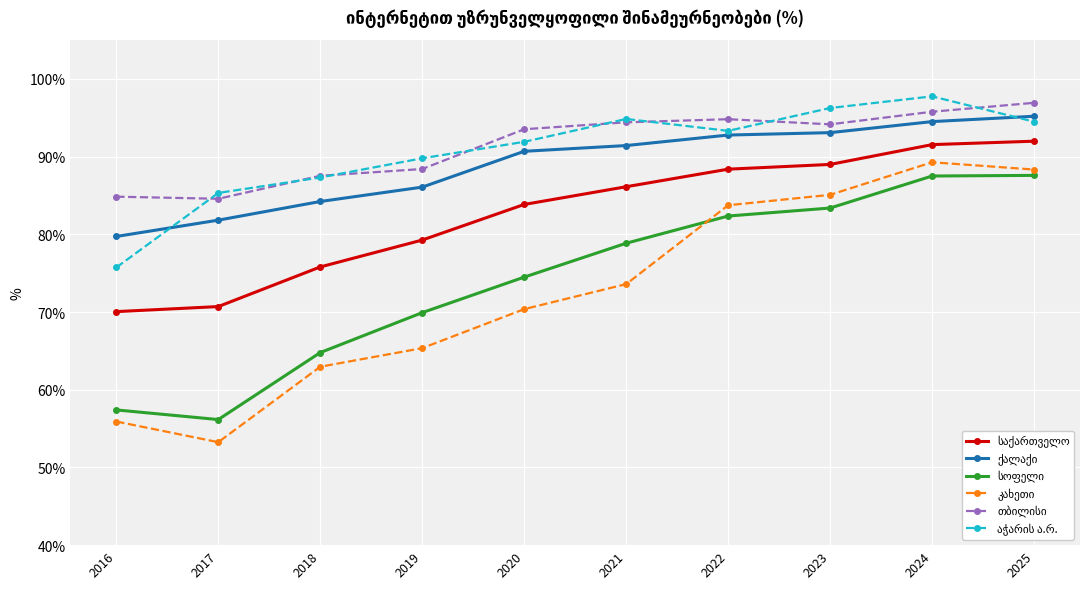

How many data points does each series have?

10